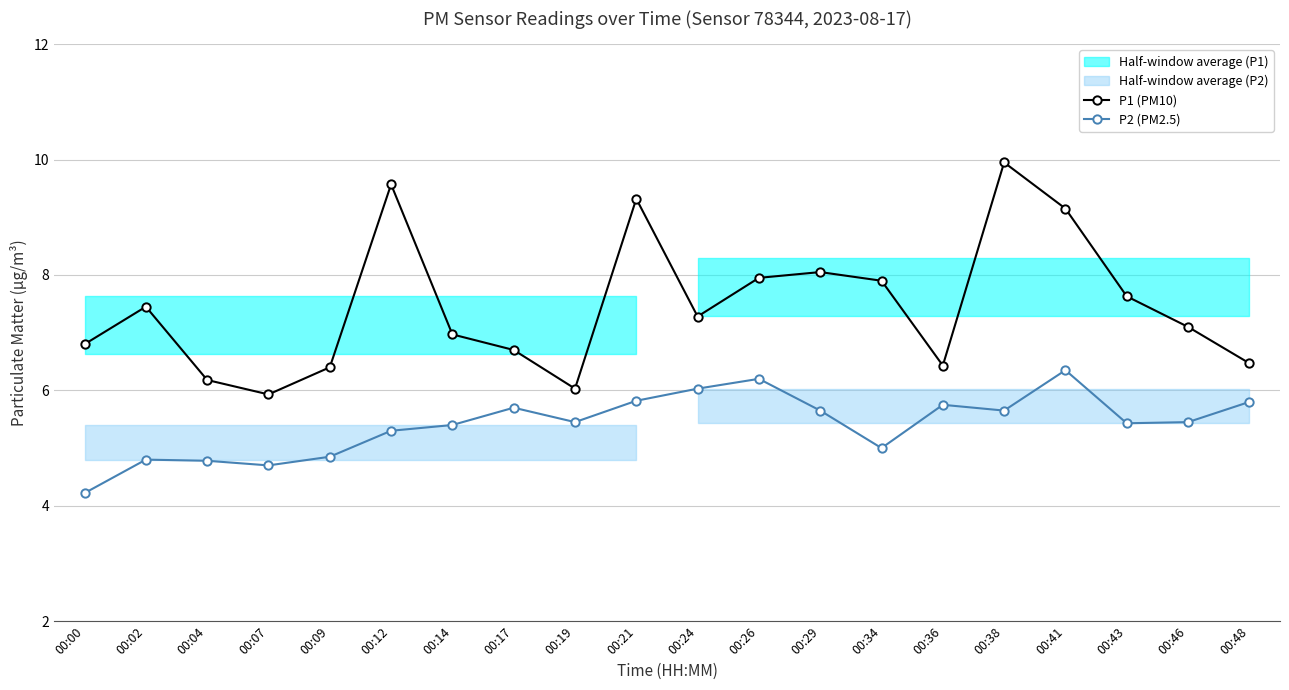

What is the smallest value displayed?

4.2